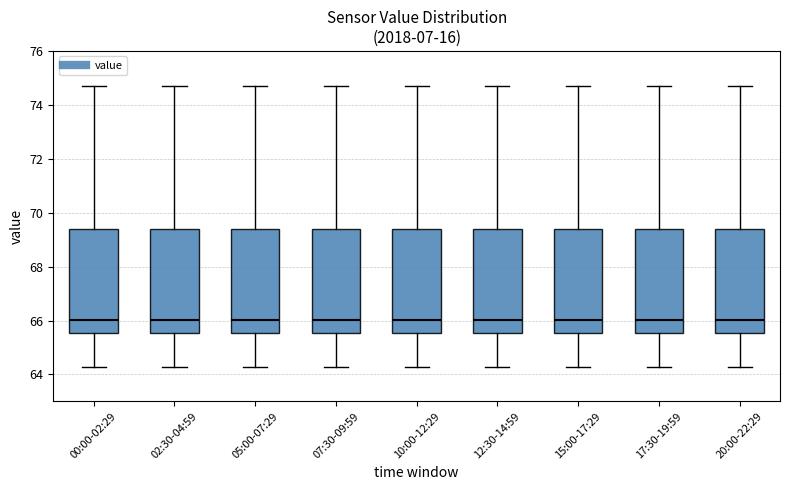

Reading left to right, transcribe this box plot: for each box, give where its median line is, the range the box spans, and where its two whiskers end, as read against the y-axis. The values are not printed on the chart, so give them approximately, as read against the axis.

00:00-02:29: median 66.0, box 65.6 to 69.4, whiskers 64.2 to 74.6
02:30-04:59: median 66.0, box 65.6 to 69.4, whiskers 64.2 to 74.6
05:00-07:29: median 66.0, box 65.6 to 69.4, whiskers 64.2 to 74.6
07:30-09:59: median 66.0, box 65.6 to 69.4, whiskers 64.2 to 74.6
10:00-12:29: median 66.0, box 65.6 to 69.4, whiskers 64.2 to 74.6
12:30-14:59: median 66.0, box 65.6 to 69.4, whiskers 64.2 to 74.6
15:00-17:29: median 66.0, box 65.6 to 69.4, whiskers 64.2 to 74.6
17:30-19:59: median 66.0, box 65.6 to 69.4, whiskers 64.2 to 74.6
20:00-22:29: median 66.0, box 65.6 to 69.4, whiskers 64.2 to 74.6